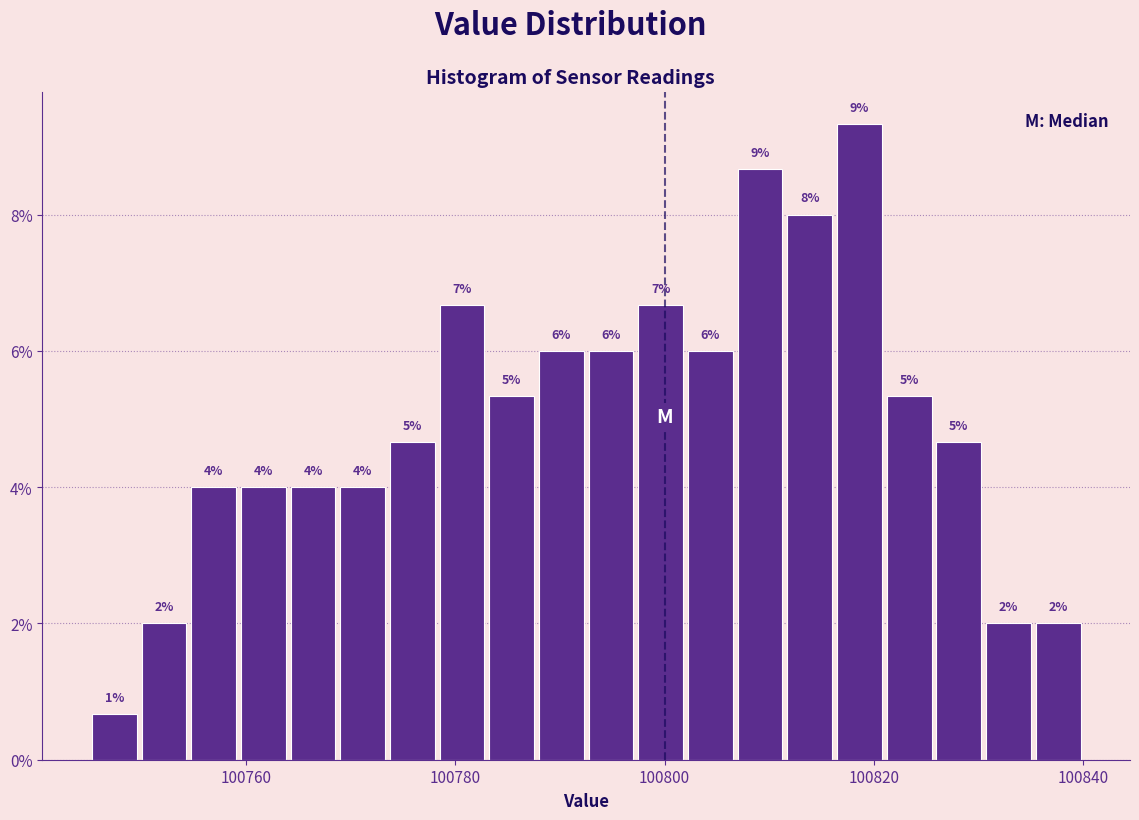

Read against the x-axis, roughly where is the centre of the tallest bar?

100818